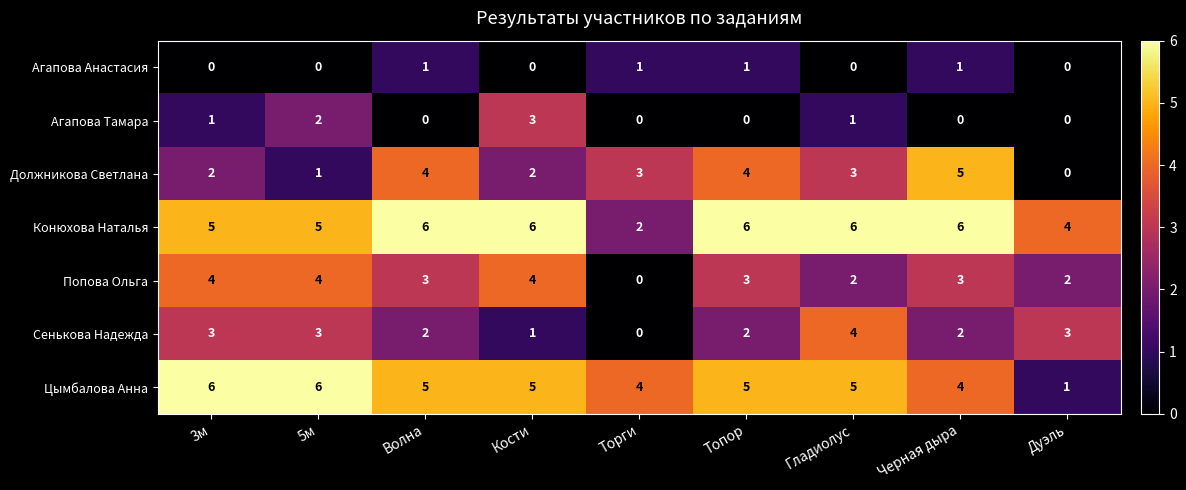

At how many categories does at least one series exceed 2?

9